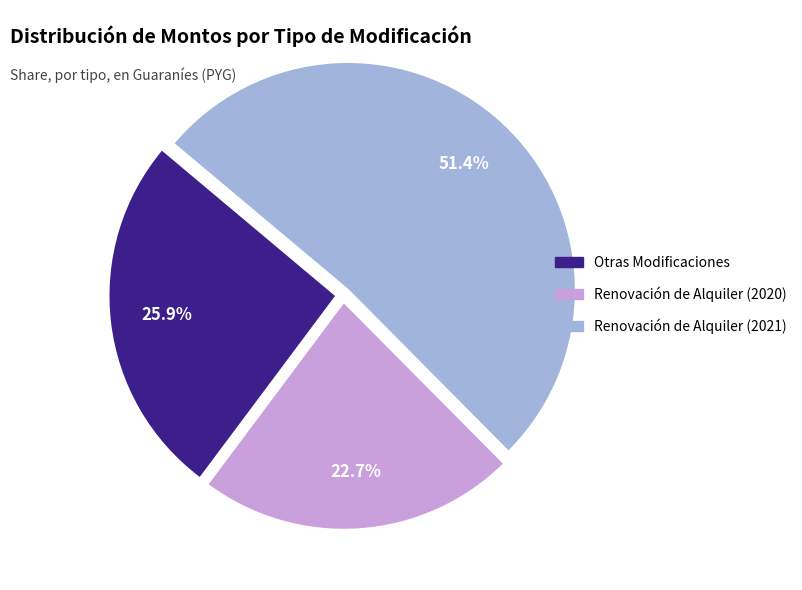

To the nearest percent, what is the difference between the largest and smallest slice percentages?

29%